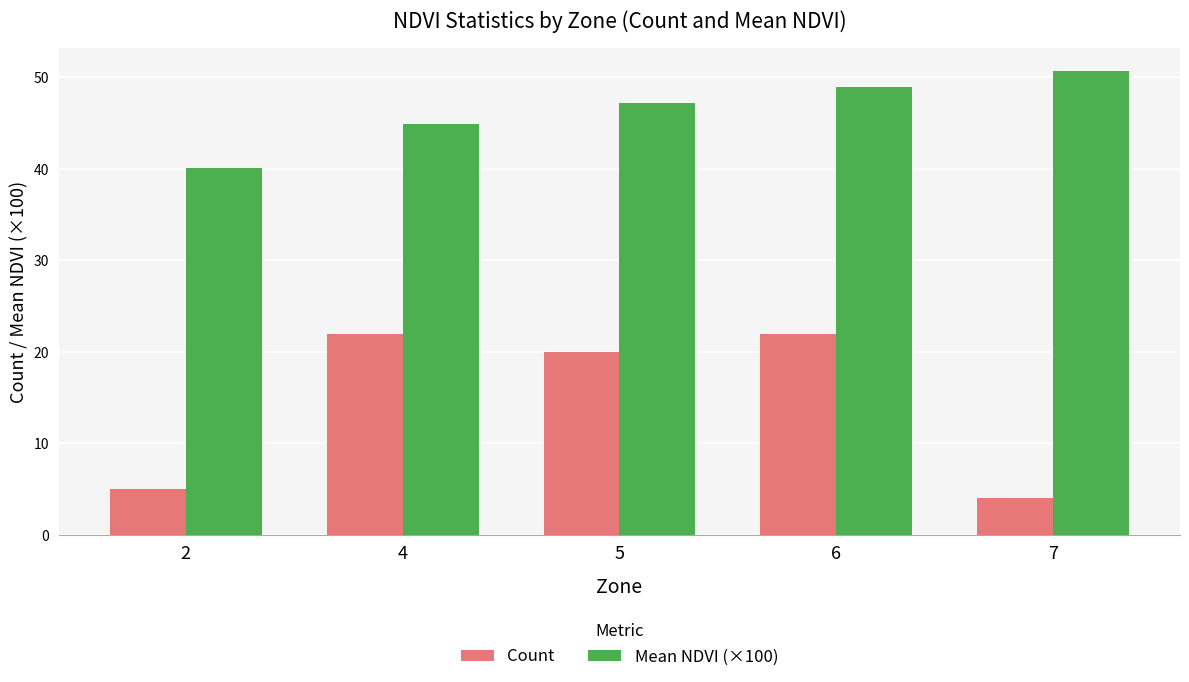

What is the approximate value of Mean NDVI (×100) at 2?

40.1